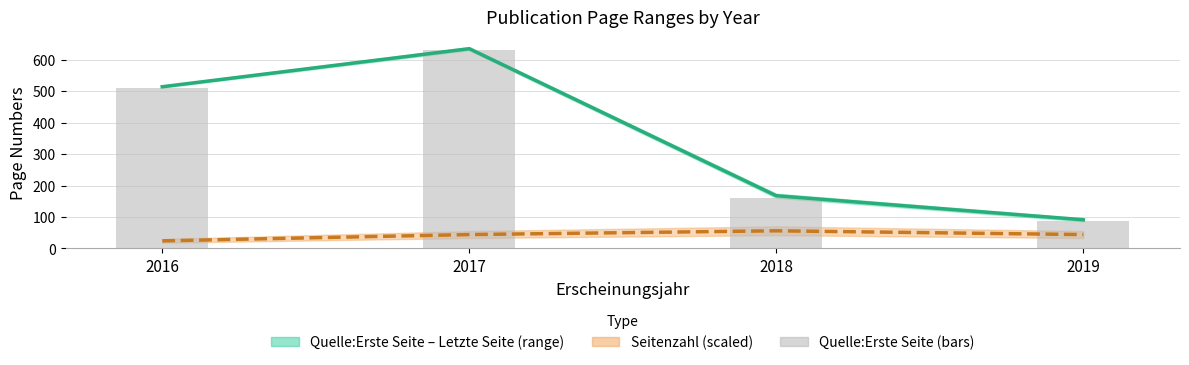

Approximately how many times larger is the value at 2019 compared to 2016?

0.2